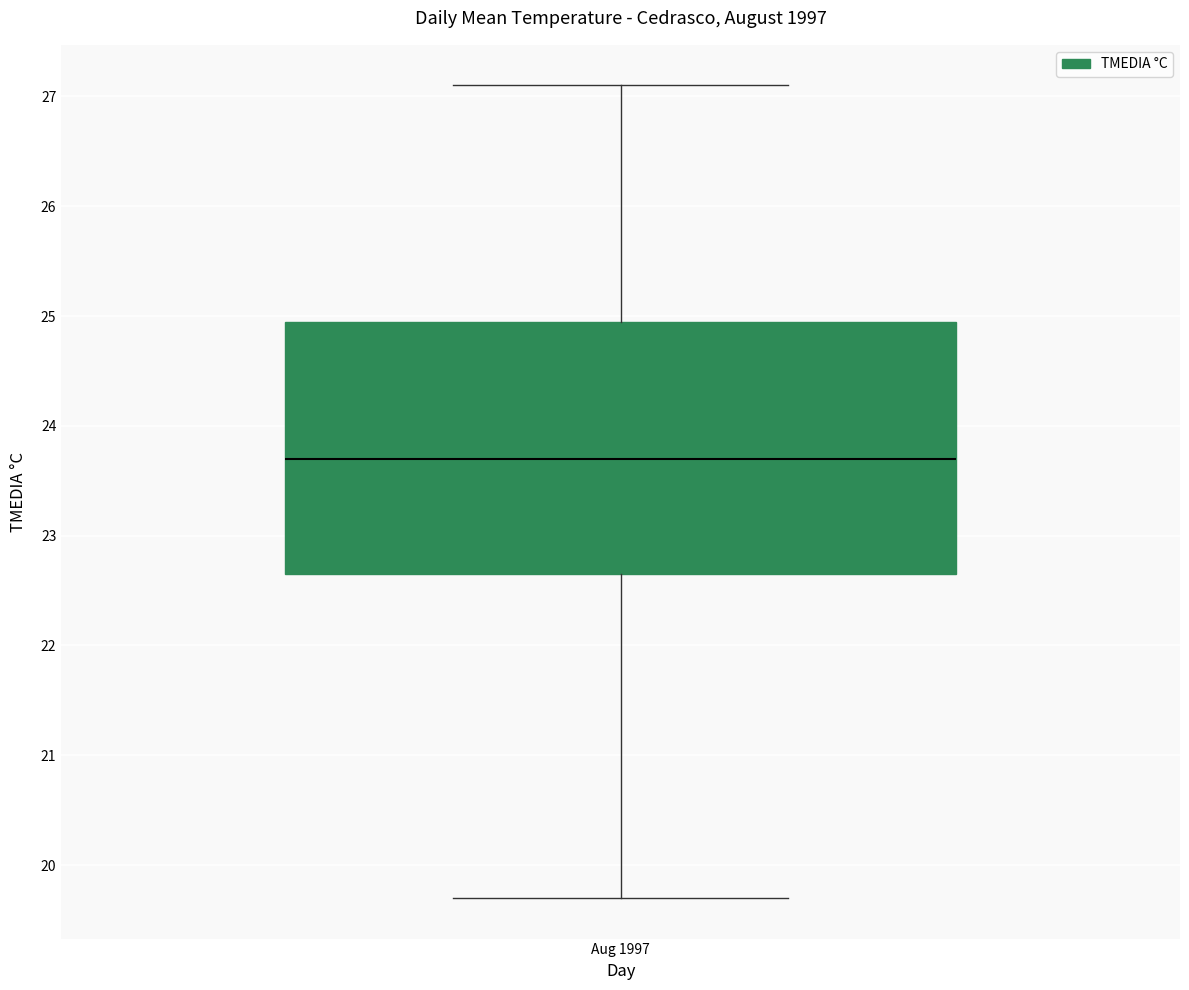

Transcribe this box plot: give where the median line is, the range the box spans, and where the two whiskers end, as read against the y-axis. The values are not printed on the chart, so give them approximately, as read against the axis.

median 23.7, box 22.7 to 25.0, whiskers 19.7 to 27.1